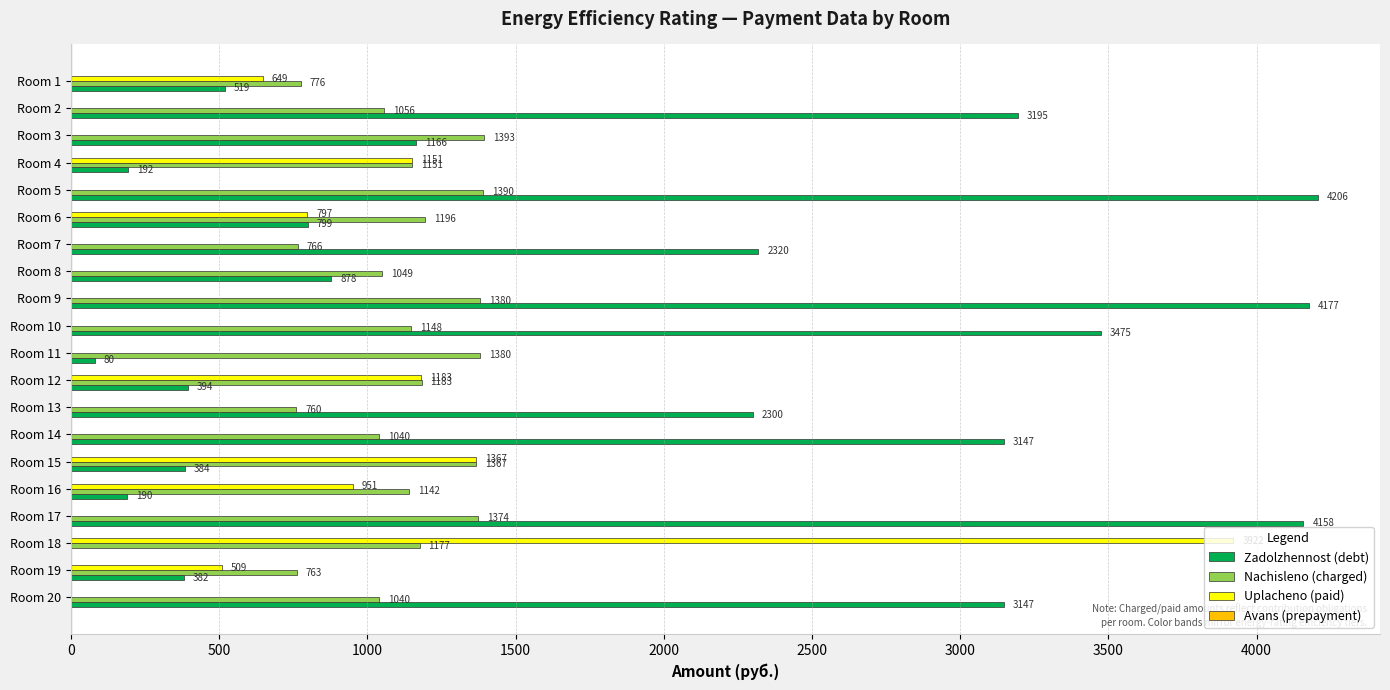

Between Room 5 and Room 16, which series saw the biggest shift?

Zadolzhennost (debt)